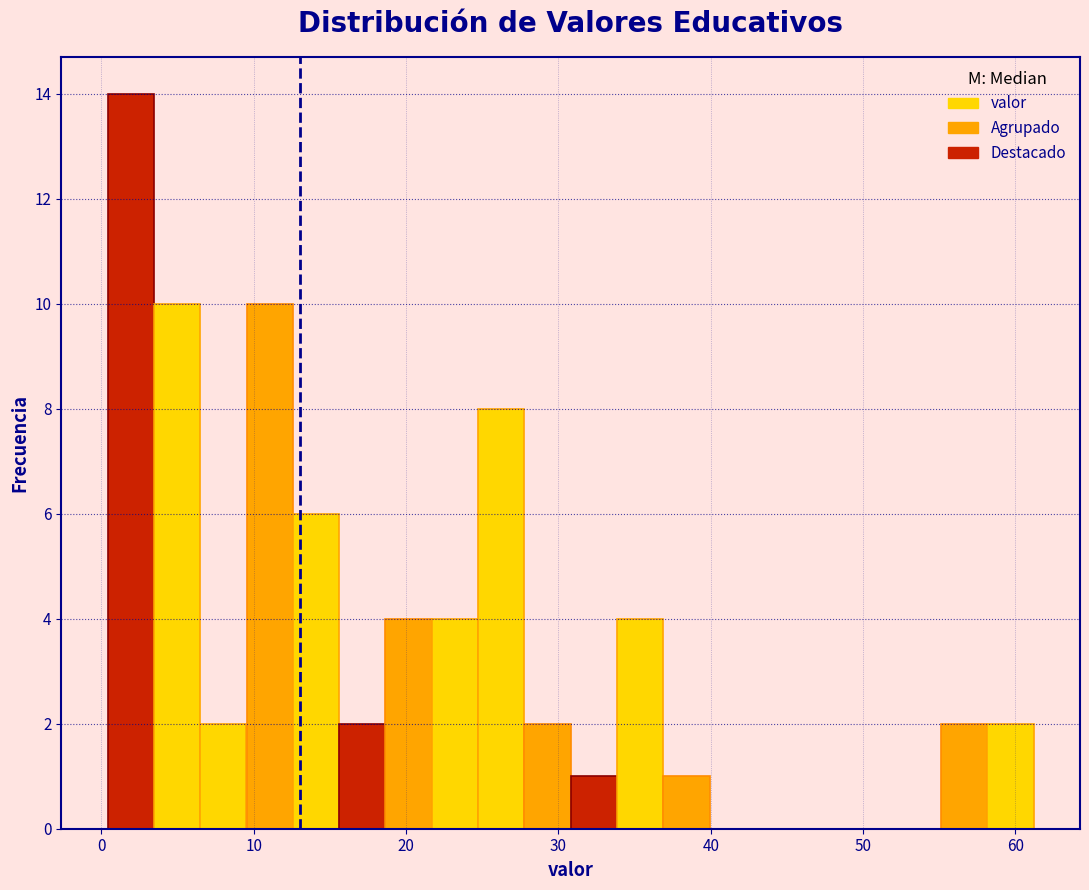

Read against the x-axis, roughly where is the centre of the tallest bar?

2